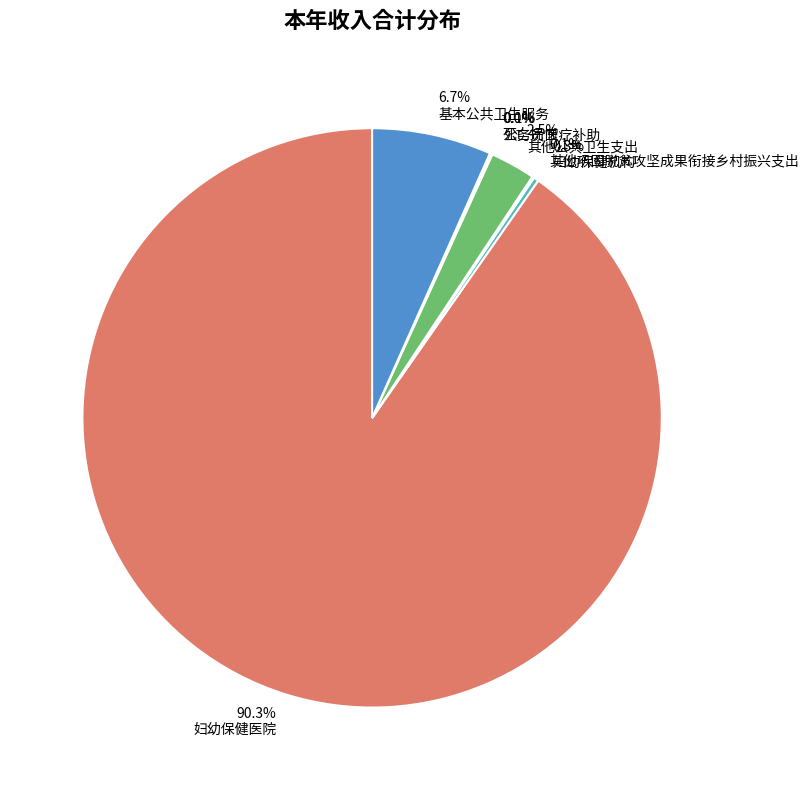

Between 妇幼保健医院 and 基本公共卫生服务, which is larger?

妇幼保健医院